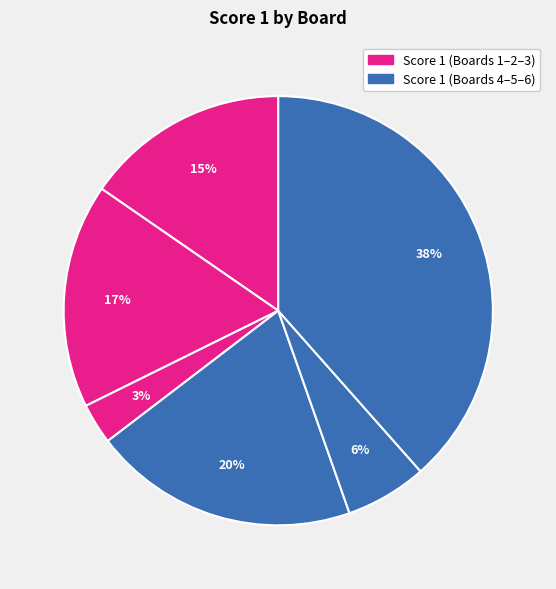

How many slices are in this pie chart?

6